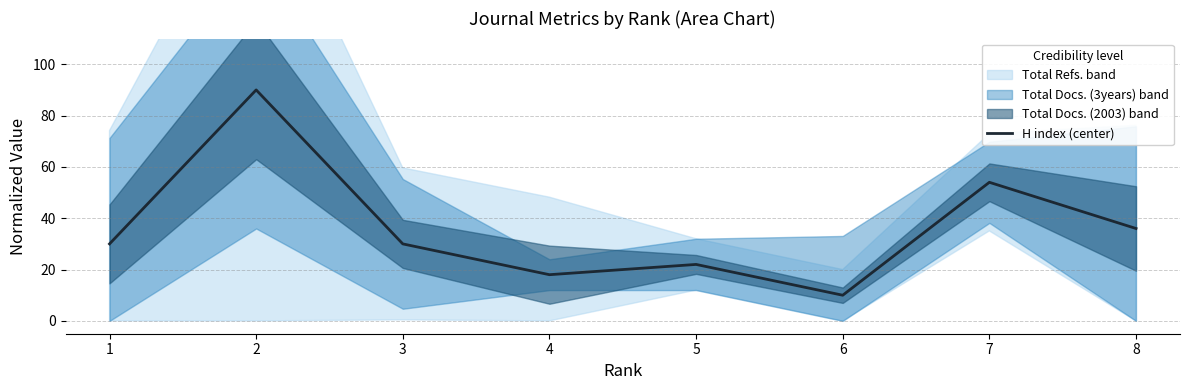

List the labels in order of value, smallest first.

6, 4, 5, 1, 3, 8, 7, 2